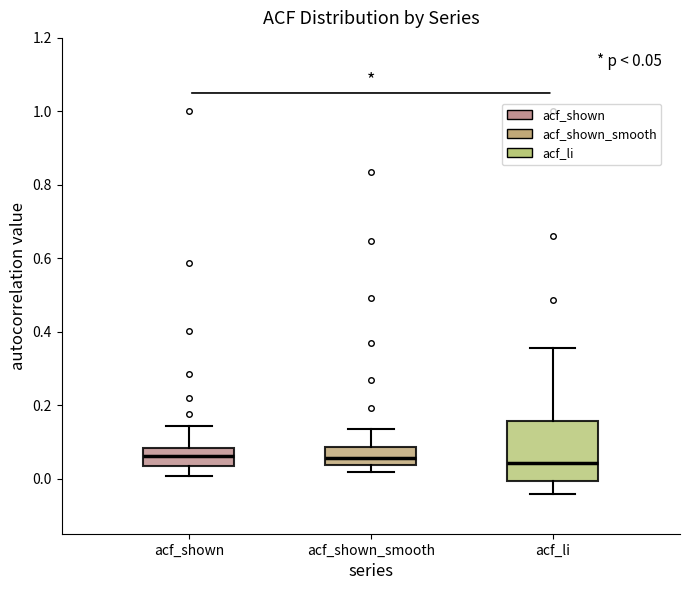

Which box is the tallest, from its lower edge to its upper edge?

acf_li